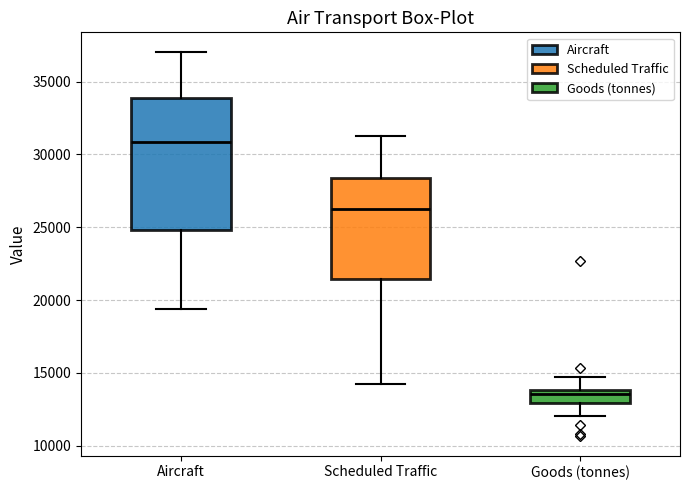

Where does the median line of the box for Scheduled Traffic sit on the y-axis? The values are not printed on the chart, so give them approximately, as read against the axis.

26000